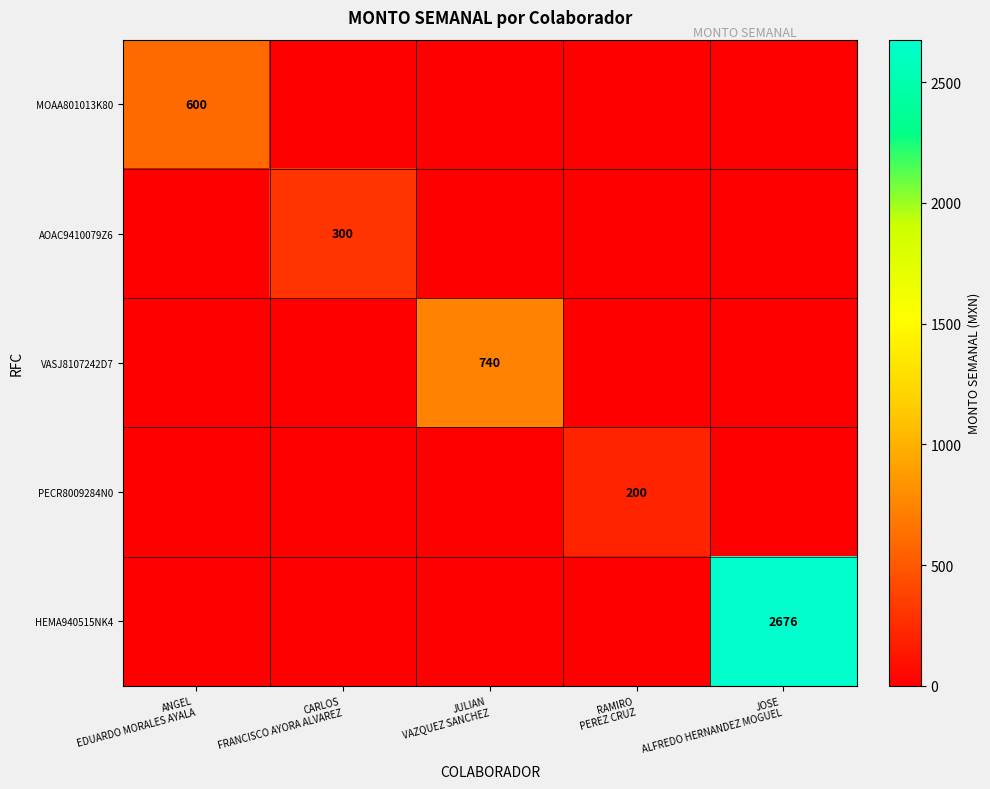

What is the sum of the MOAA801013K80 values at ANGEL EDUARDO MORALES AYALA and JULIAN VAZQUEZ SANCHEZ?

600